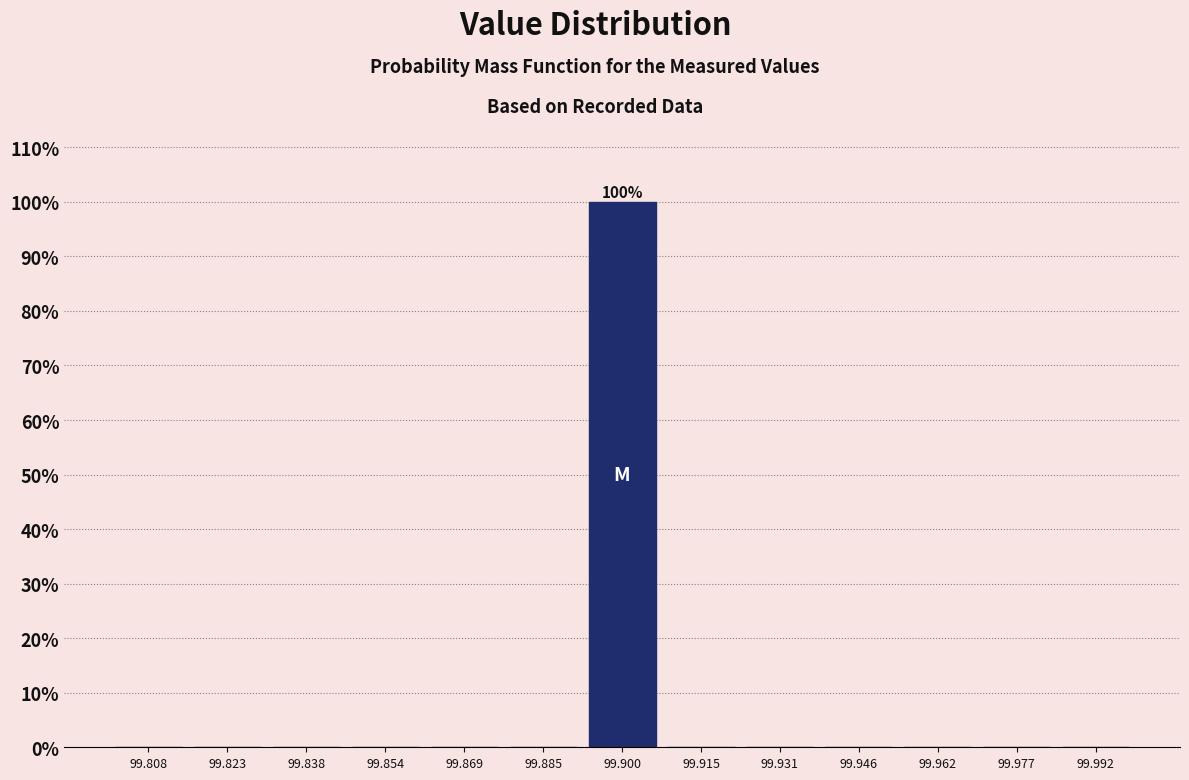

Which range on the x-axis has the tallest bar?

99.892 to 99.908